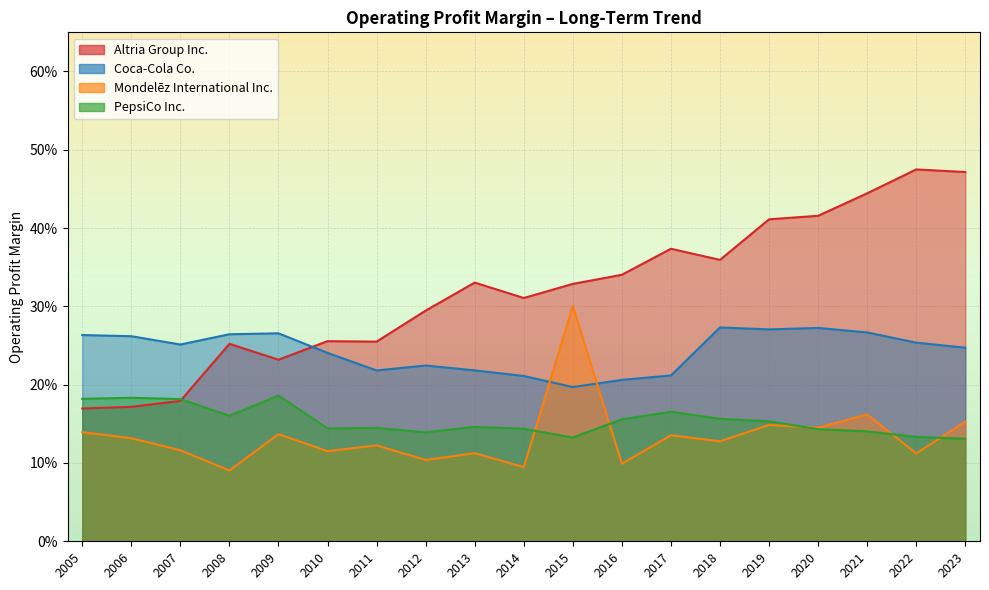

What is the average value of the Altria Group Inc. series?

0.3